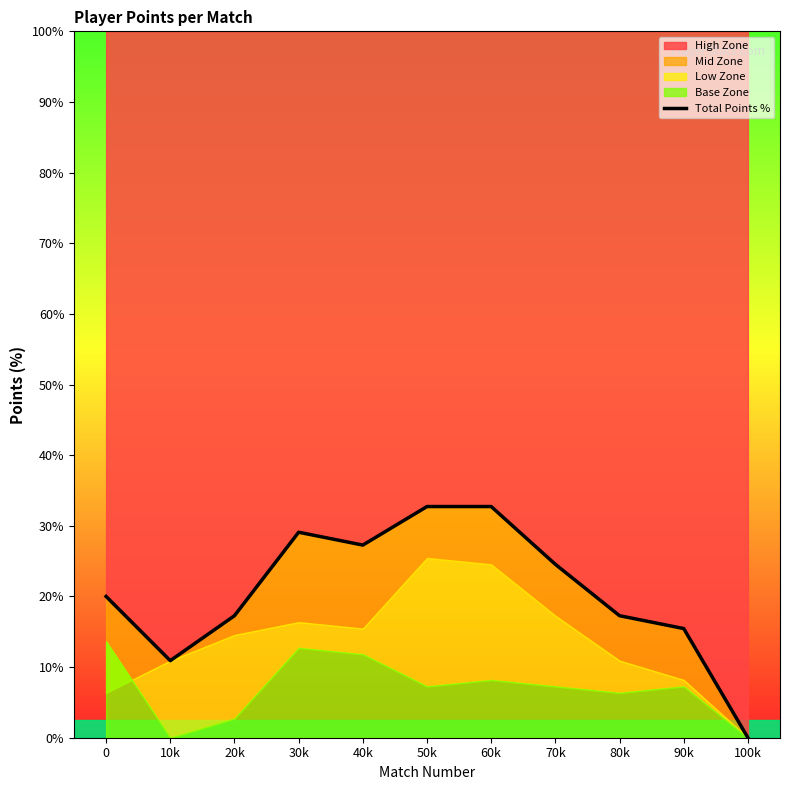

Reading right to left, what are all the values shown in this chart?

100k=0.0	90k=15.5	80k=17.3	70k=24.5	60k=32.7	50k=32.7	40k=27.3	30k=29.1	20k=17.3	10k=10.9	0=20.0